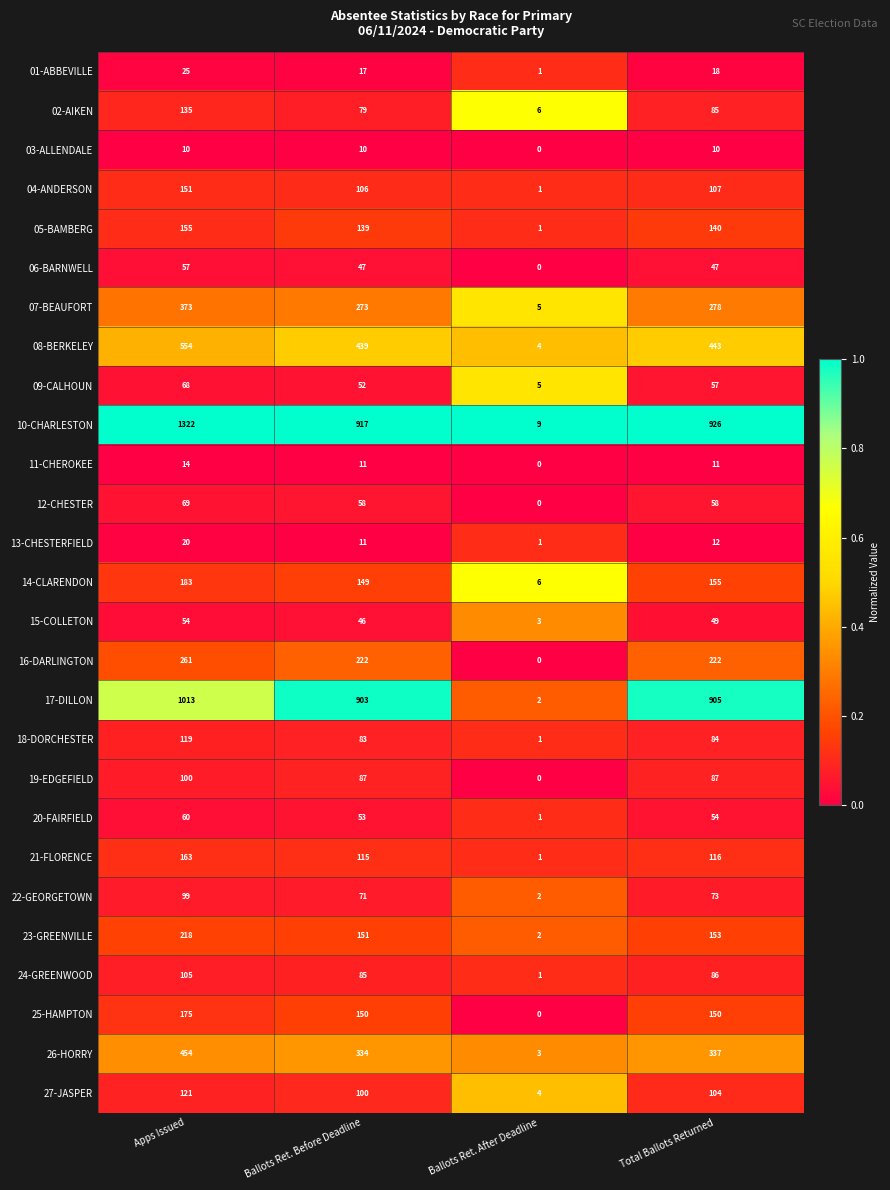

What is the average value of the 02-AIKEN series?

76